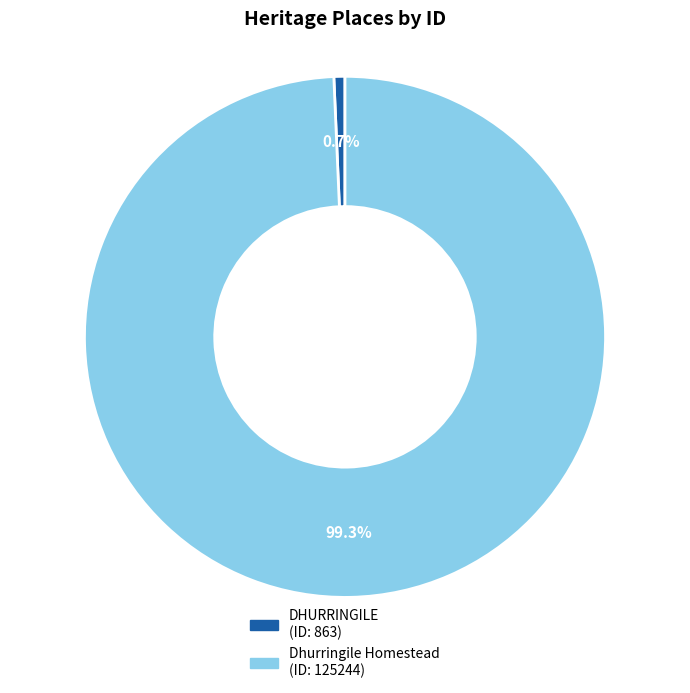

Which slice is the largest?

Dhurringile Homestead